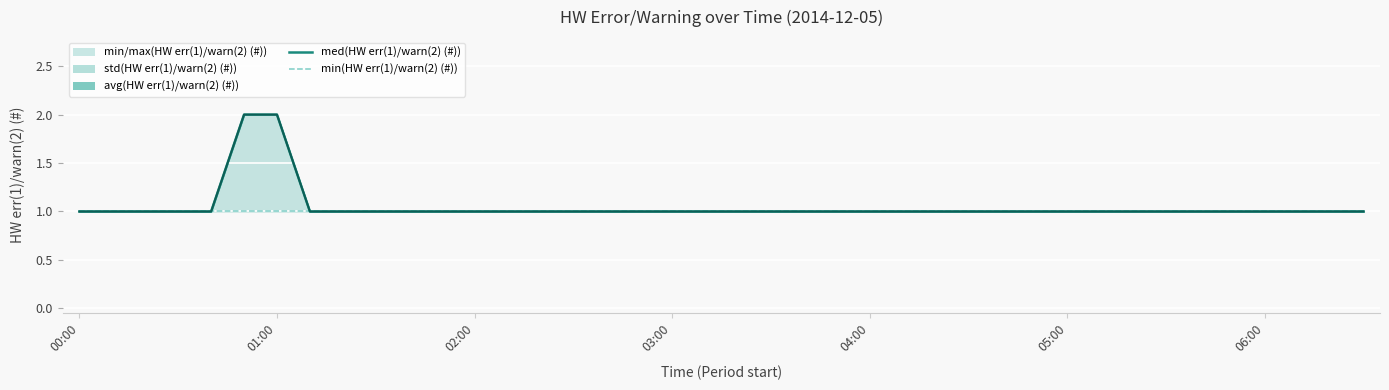

List the series in order of their peak value, highest first.

med(HW err(1)/warn(2) (#)), avg(HW err(1)/warn(2) (#)), min(HW err(1)/warn(2) (#))